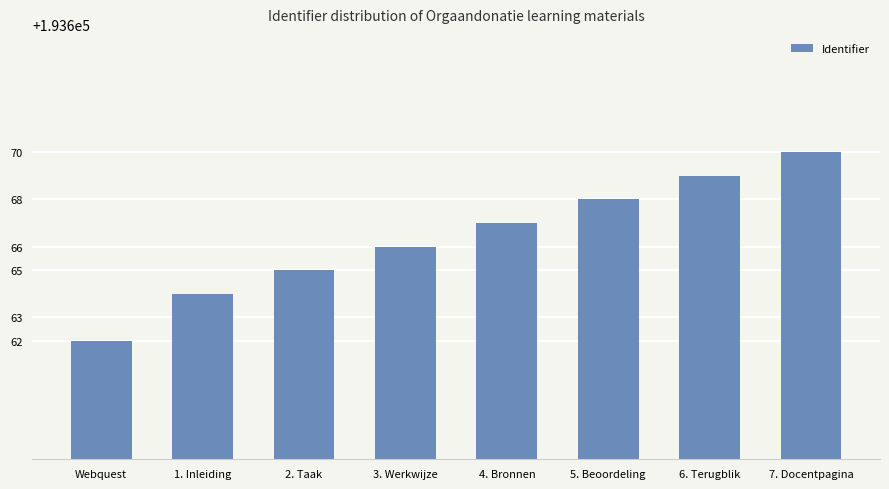

What is the difference between the maximum and minimum values?

8